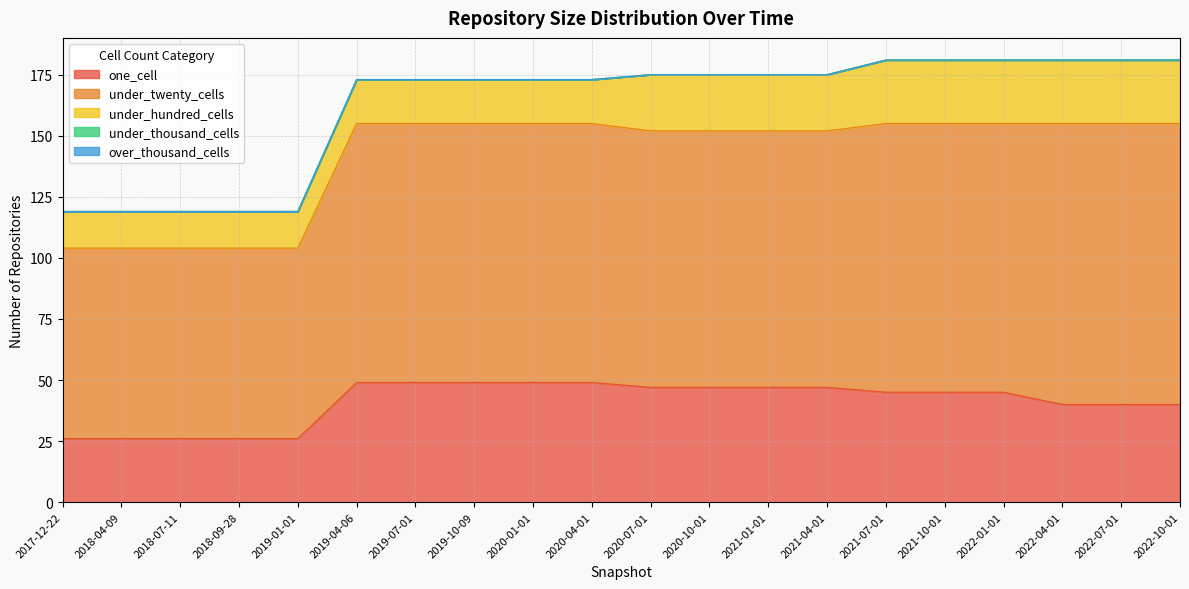

What is the difference between the second highest and minimum values in the under_hundred_cells series?

11